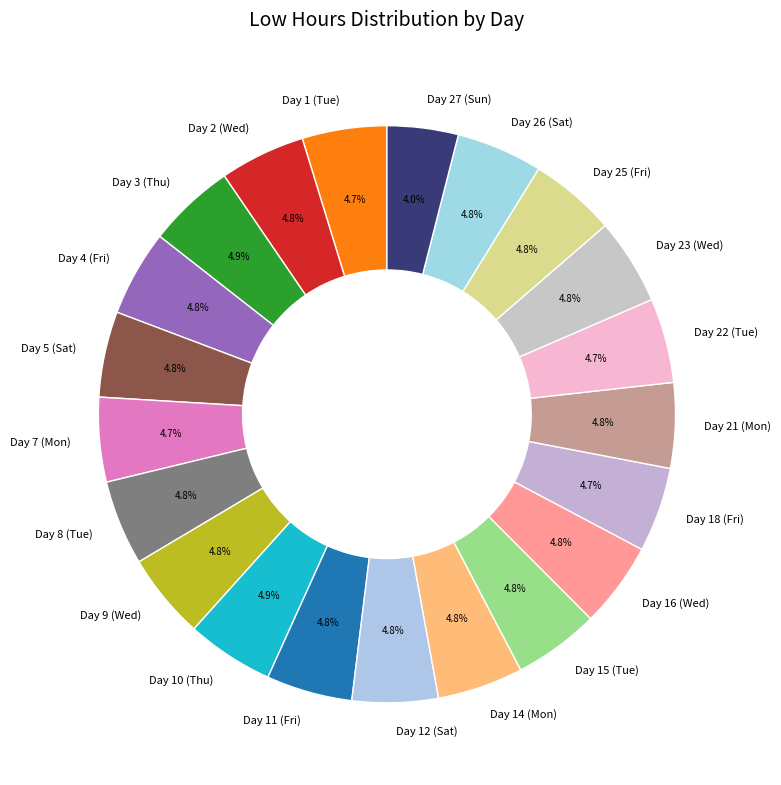

Does Day 27 (Sun) represent more than half of the total?

No